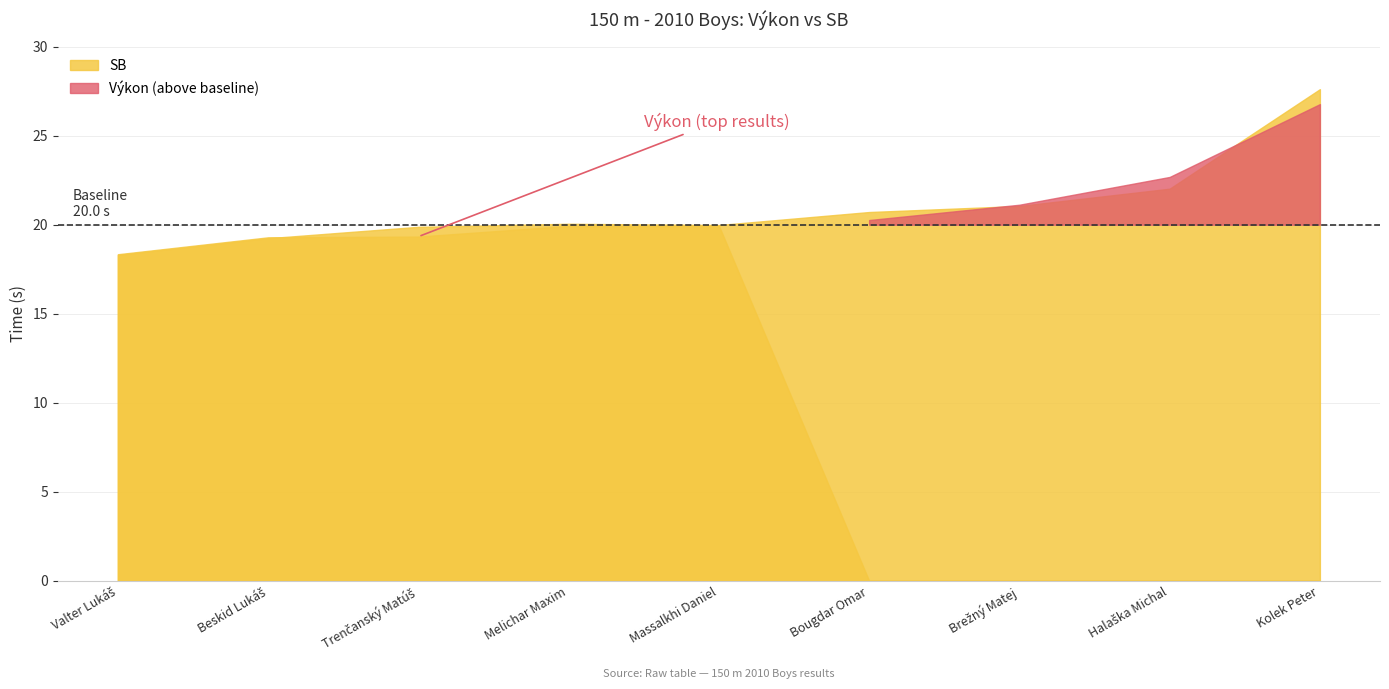

What is the label of the 4th point from the left?

Melichar Maxim